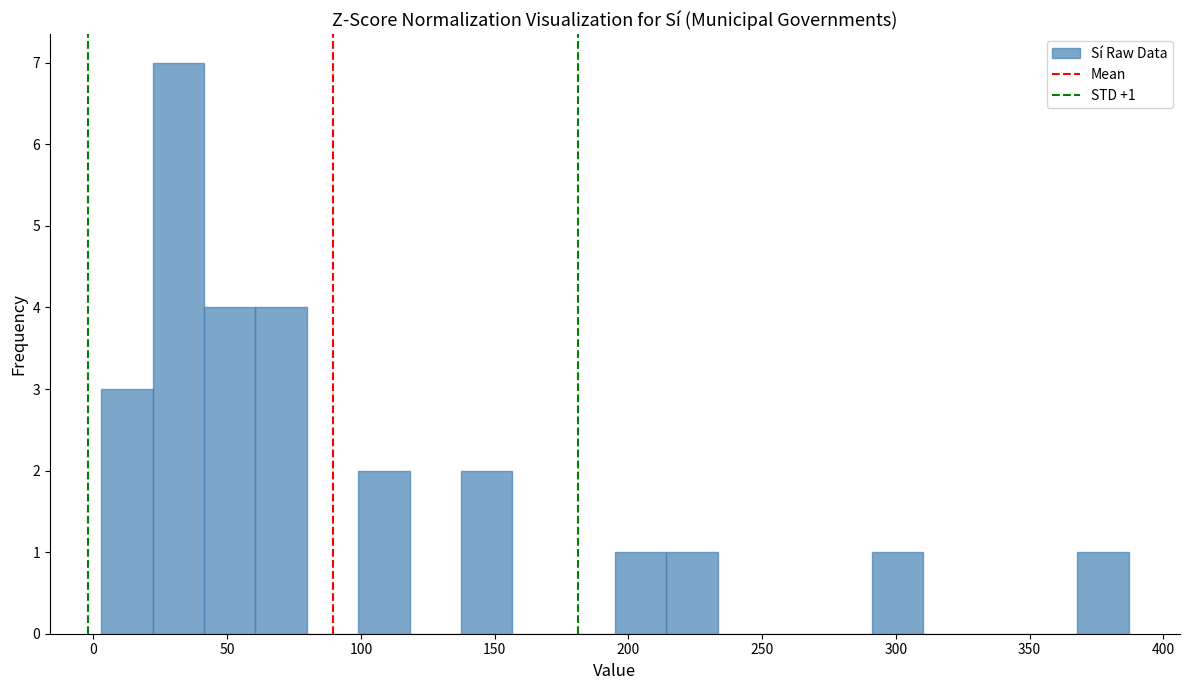

Read against the x-axis, roughly where is the centre of the tallest bar?

30